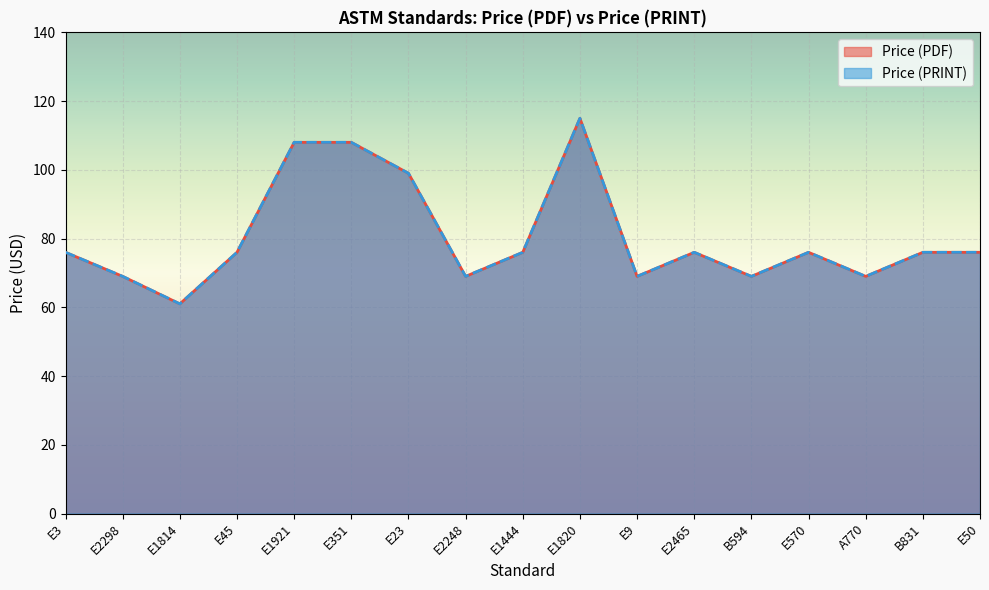

At which category does Price (PRINT) reach its first local valley?

E1814